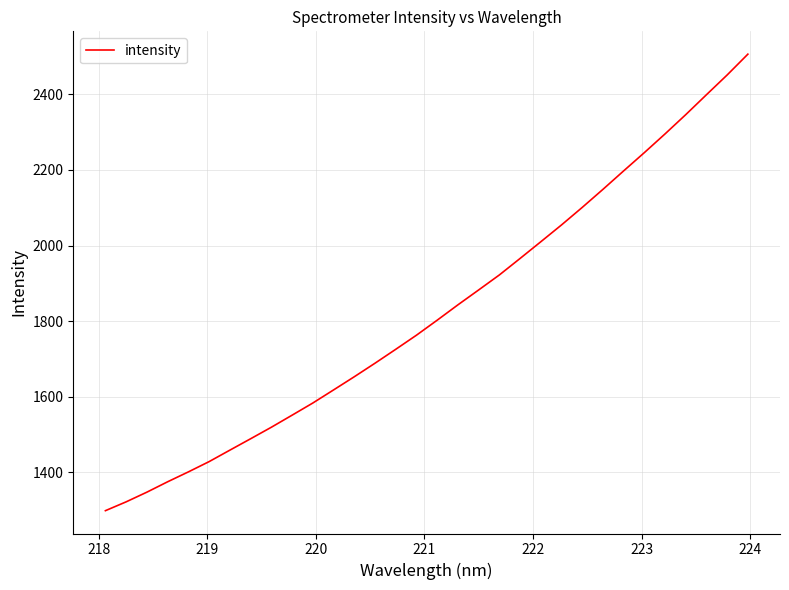

What is the difference between the maximum and minimum values?

1208.3